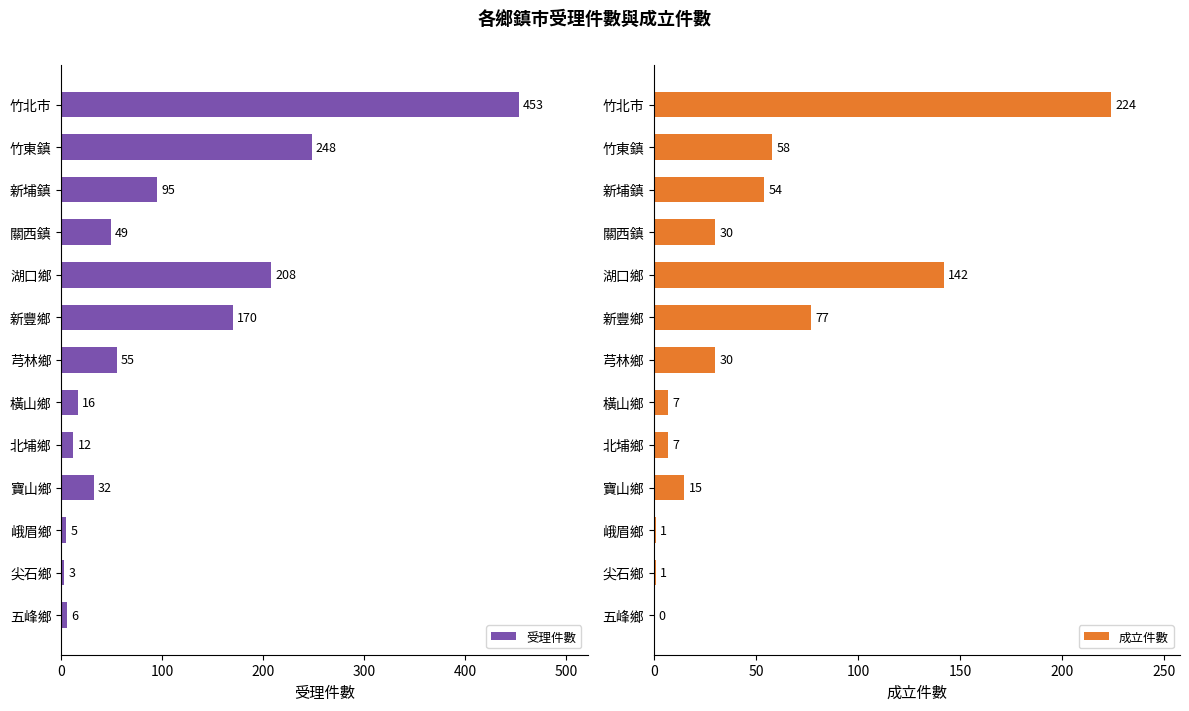

True or false: 受理件數 has a value of 453 at 竹北市.

True